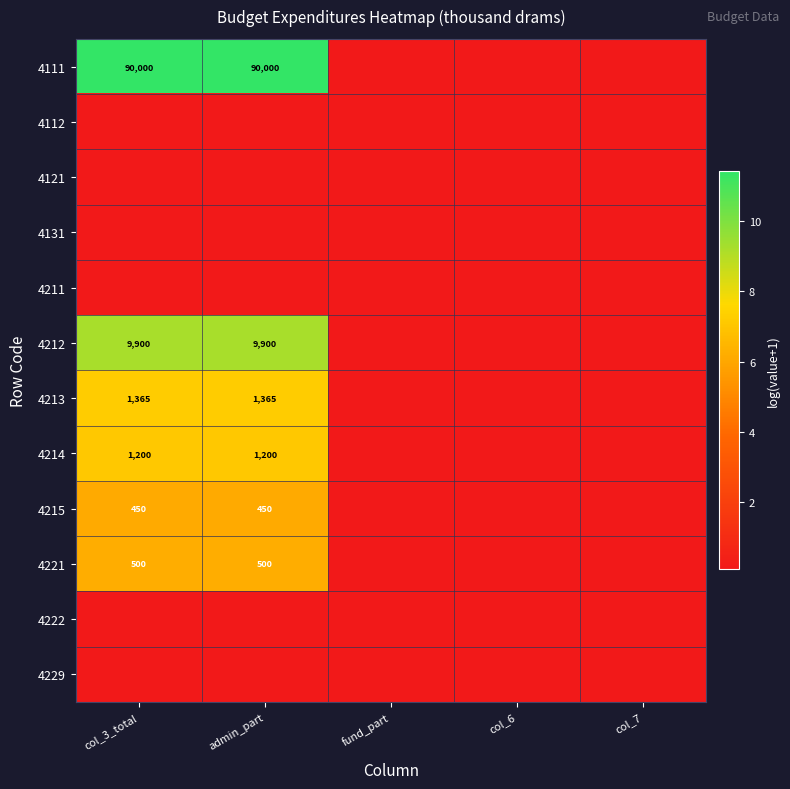

Rank the series at fund_part from highest to lowest value.

4111, 4112, 4121, 4131, 4211, 4212, 4213, 4214, 4215, 4221, 4222, 4229